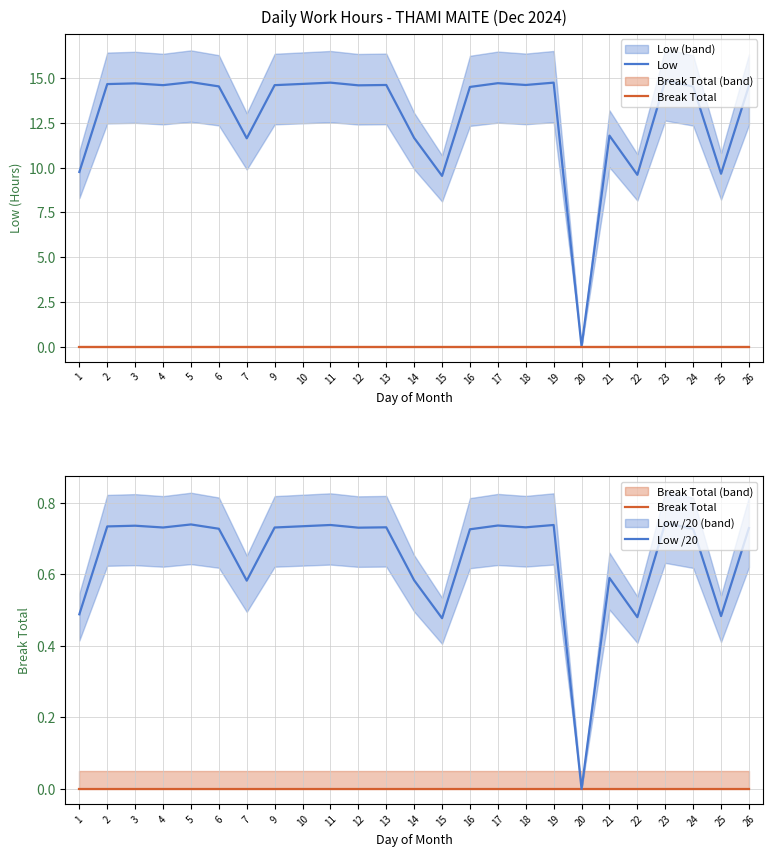

Which category has the lowest value in the Low series?

20